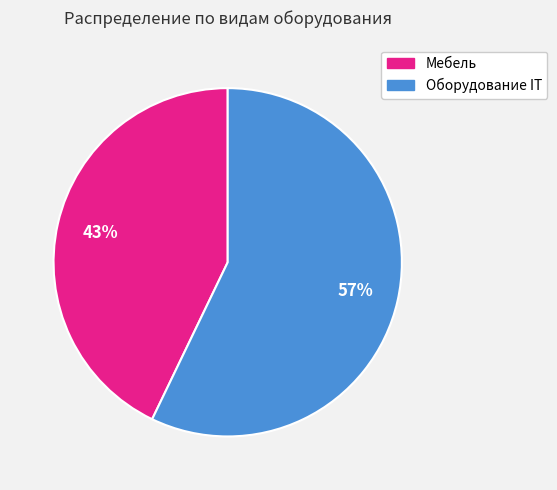

To the nearest percent, what is the difference between the Мебель and Оборудование IT slice percentages?

14%